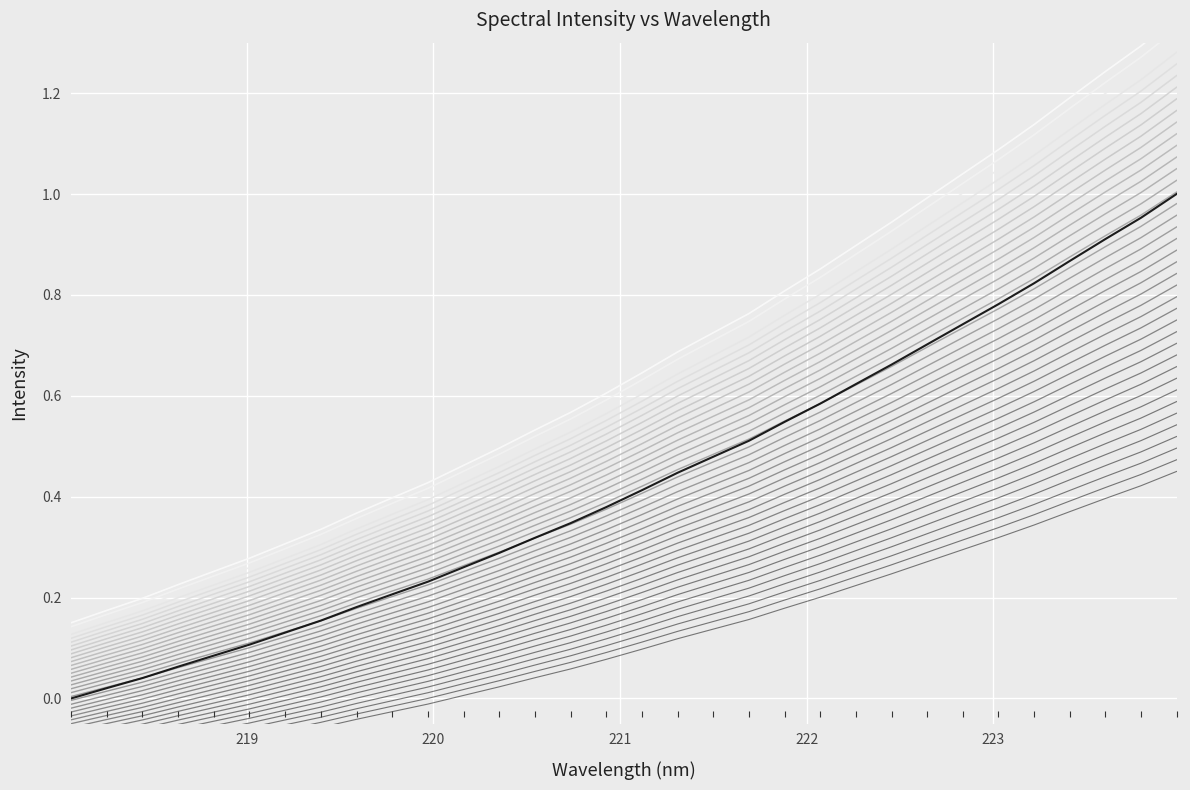

What is the value of the Intensity variant 17 point at the 31st from the left?

0.8